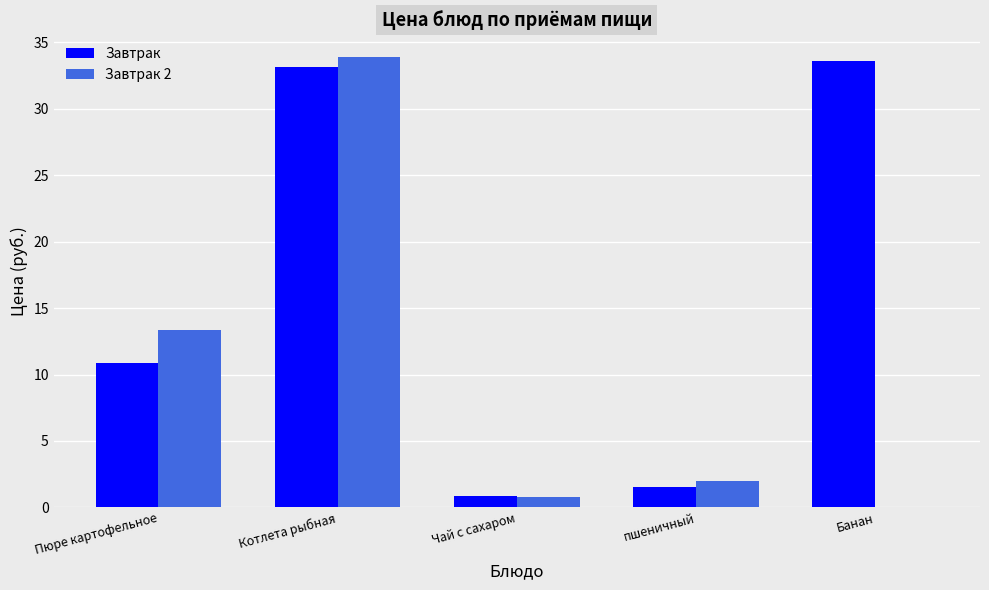

How many groups of bars are there?

5